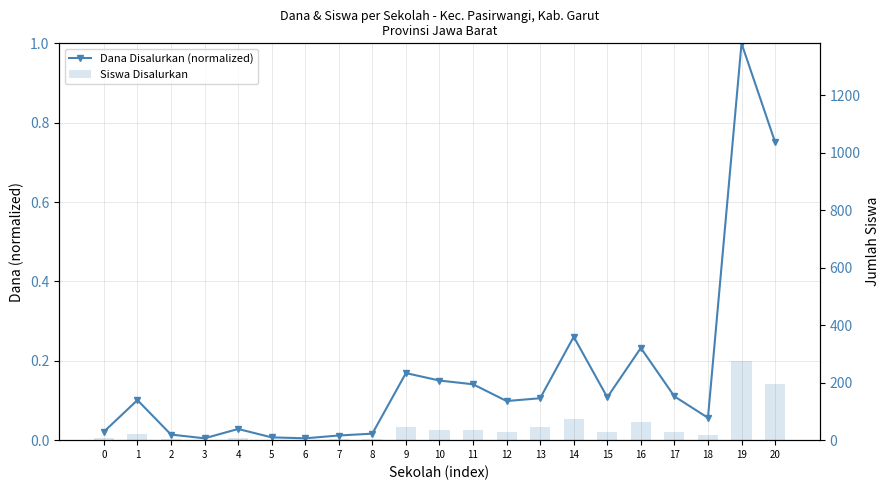

How many values in the Siswa Disalurkan series are below 27?

10